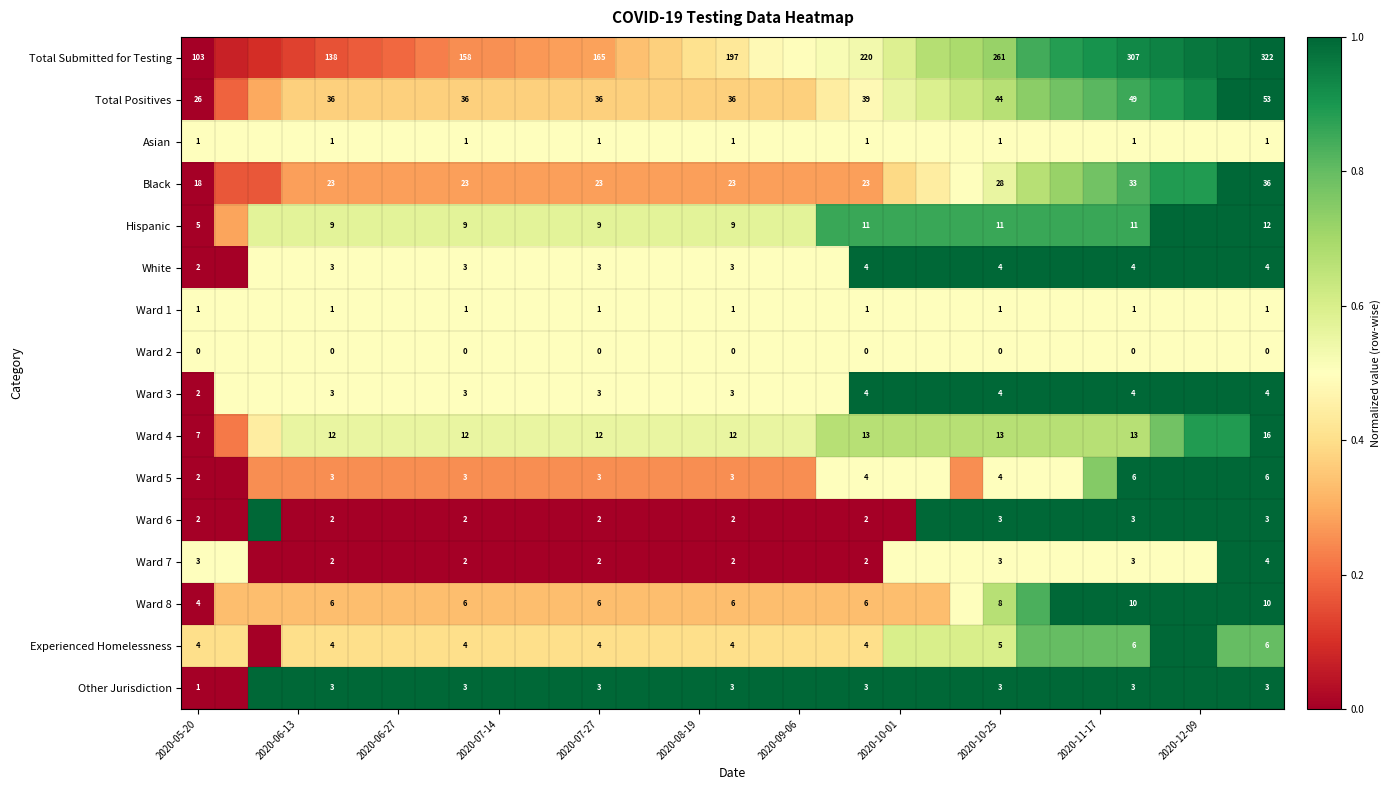

How many data points does each series have?

33